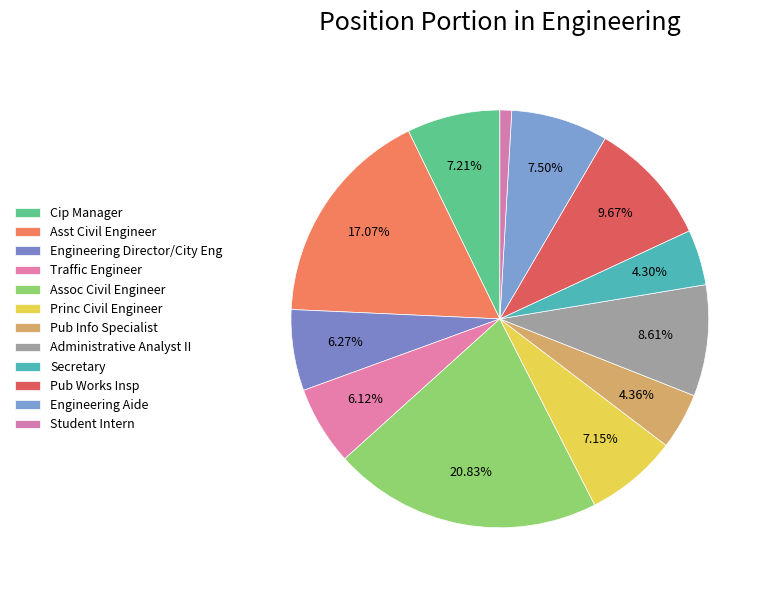

How many segments does this pie chart have?

12